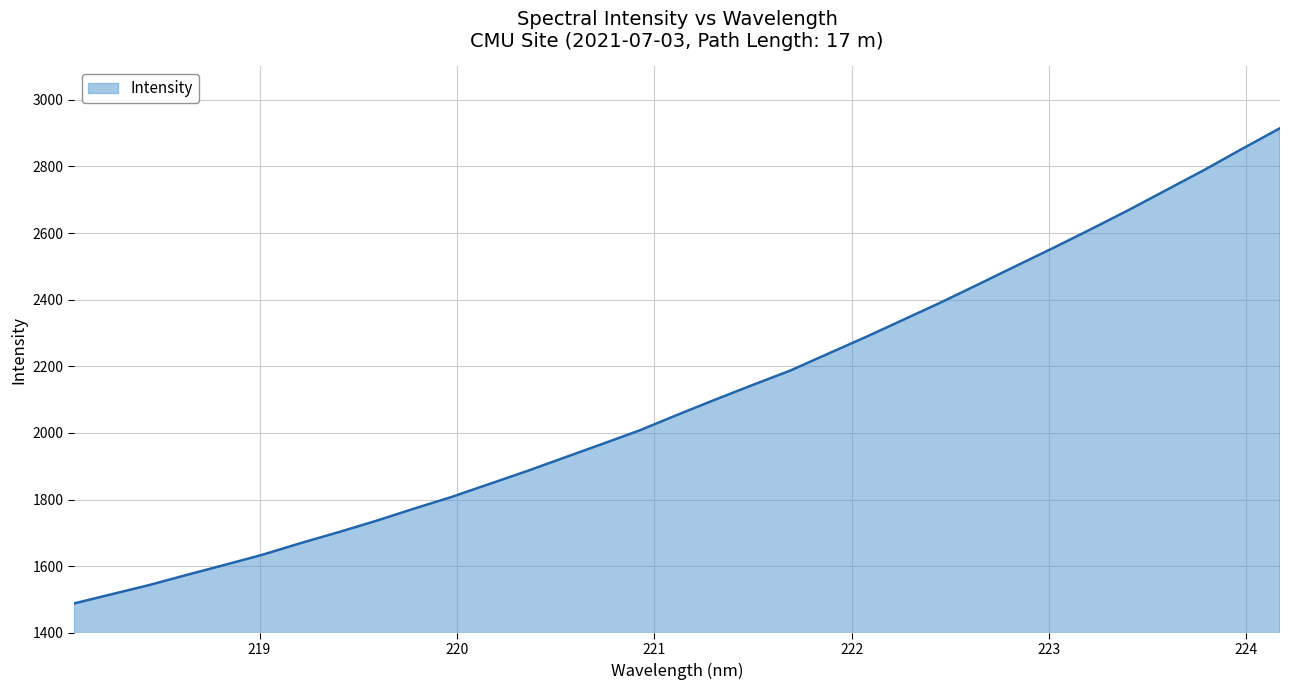

What is the difference between the maximum and minimum values?

1426.5